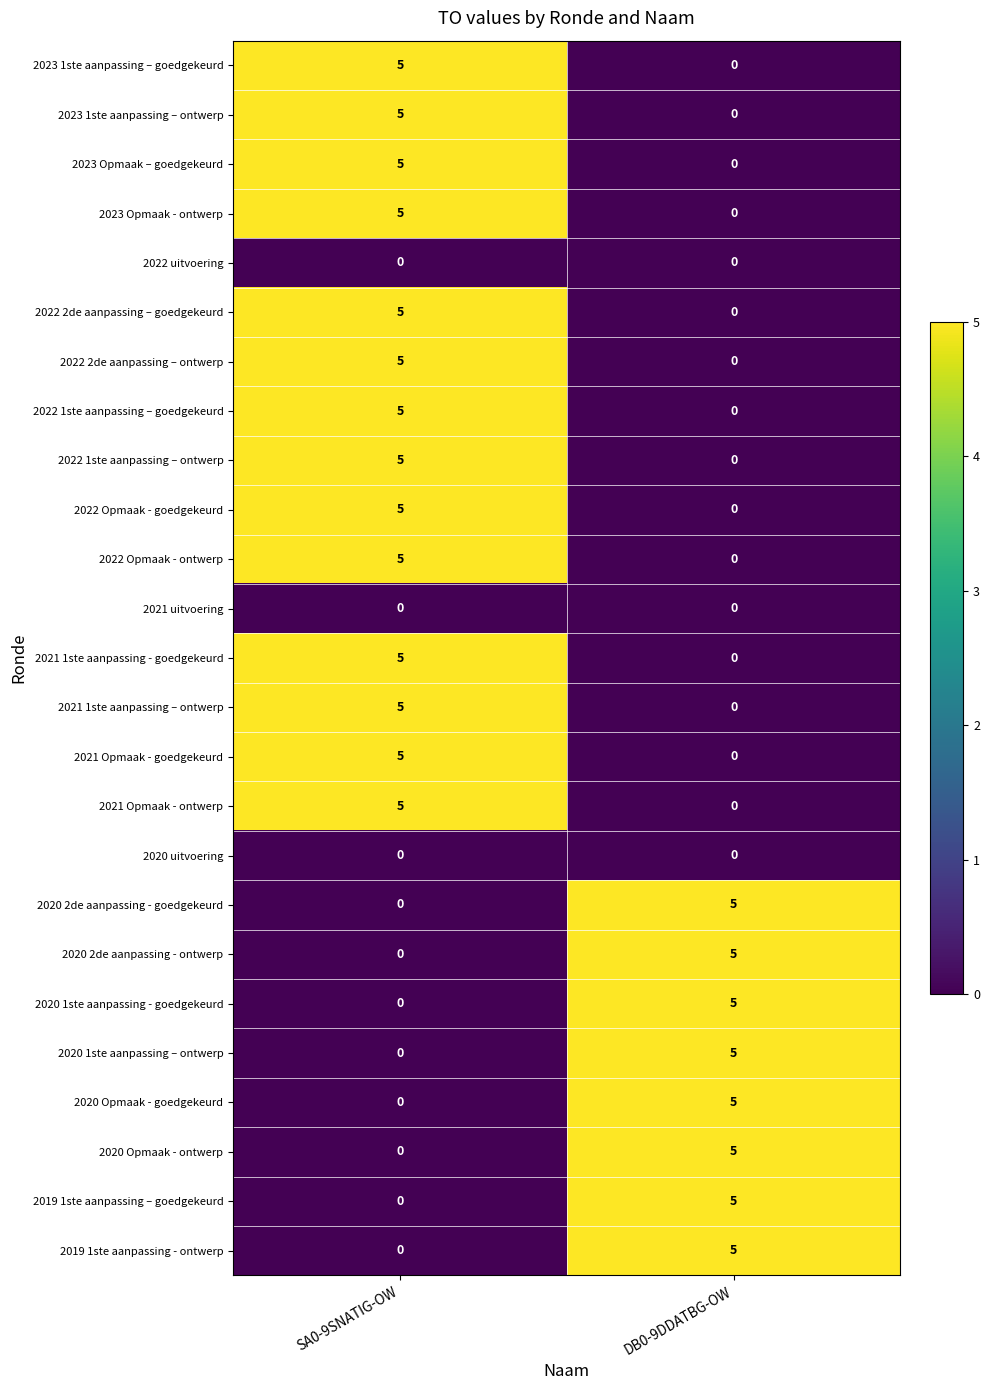

What is the total value across all series at SA0-9SNATIG-OW?

70